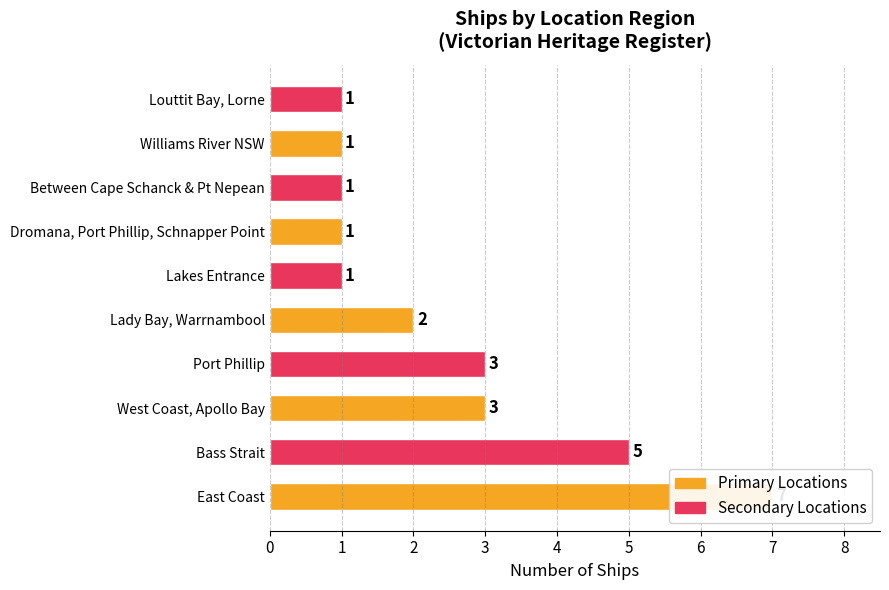

What is the value of the 4th bar from the left?

3